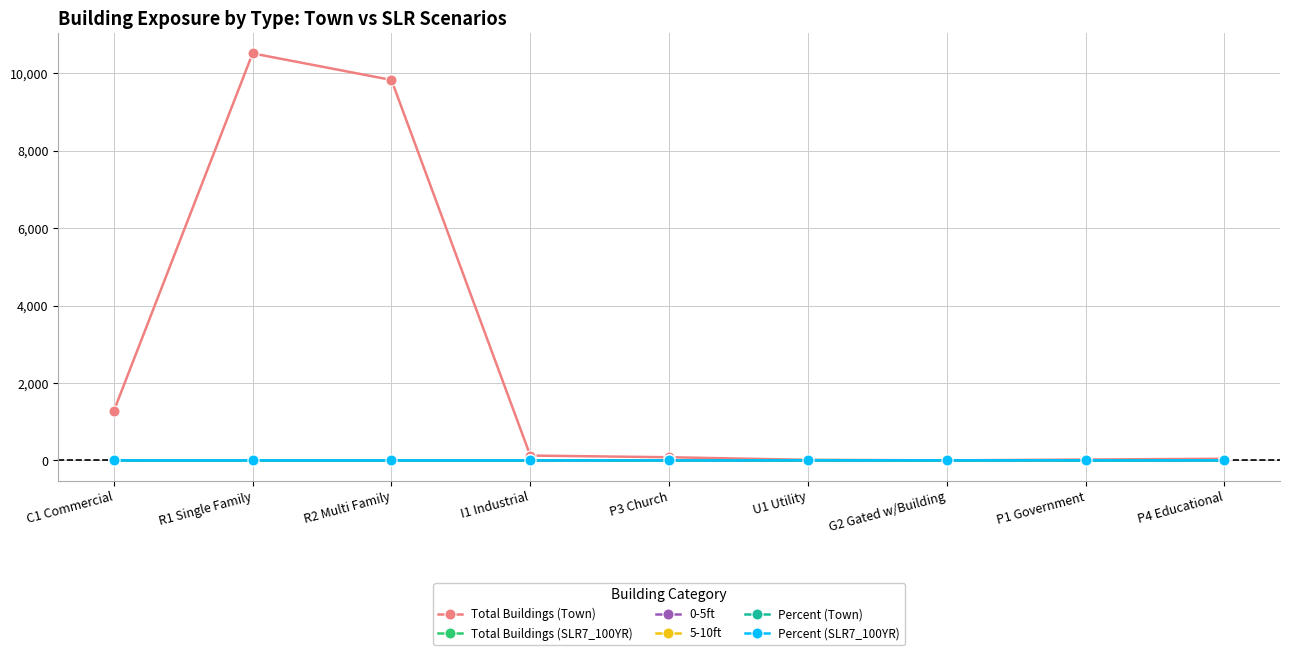

The value of Total Buildings (SLR7_100YR) at I1 Industrial is 0.0. True or false?

True